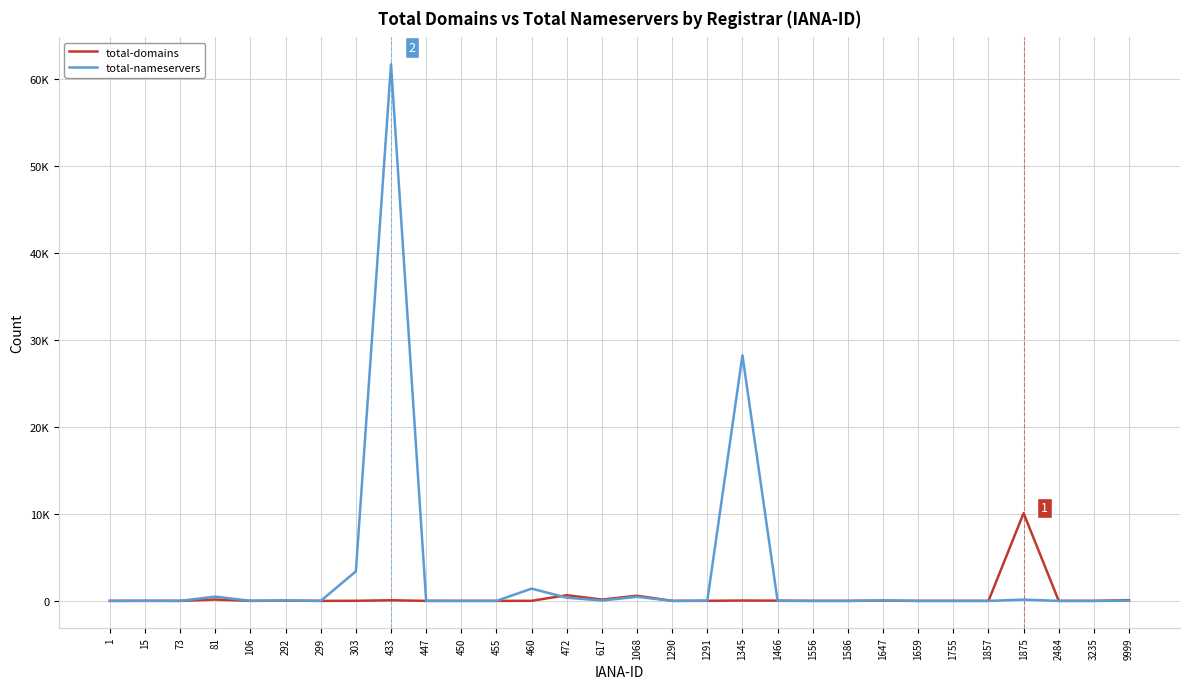

At 1556, list the series in order from largest to smallest.

total-domains, total-nameservers